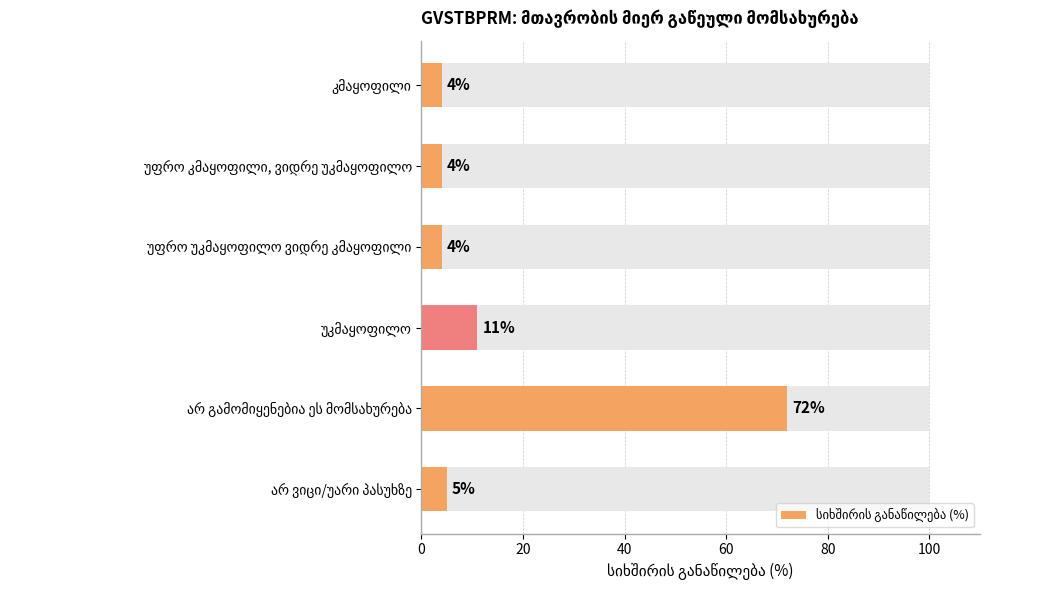

Which has a higher value, უკმაყოფილო or არ გამომიყენებია ეს მომსახურება?

არ გამომიყენებია ეს მომსახურება